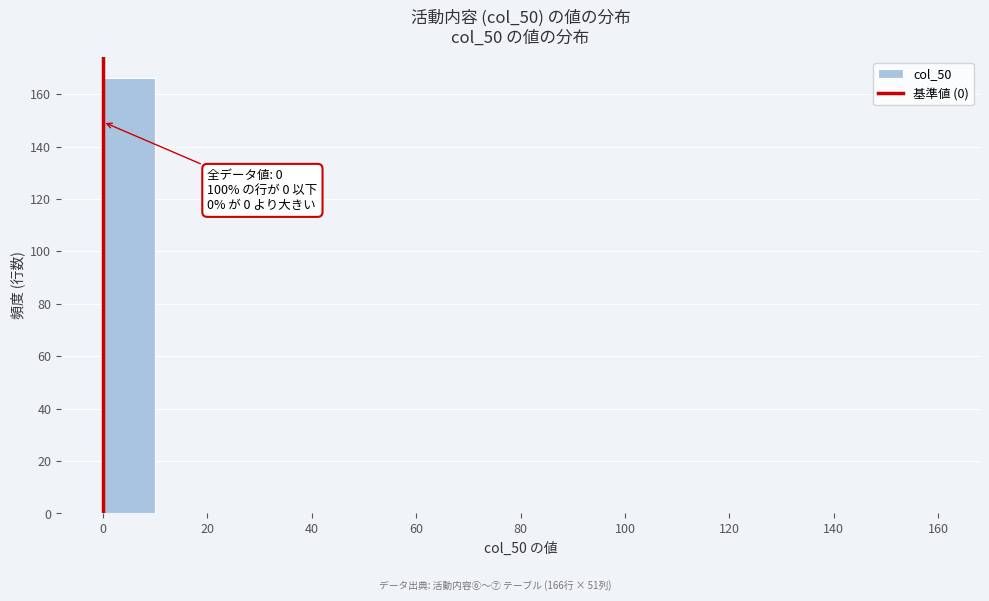

Which range on the x-axis has the tallest bar?

0 to 10